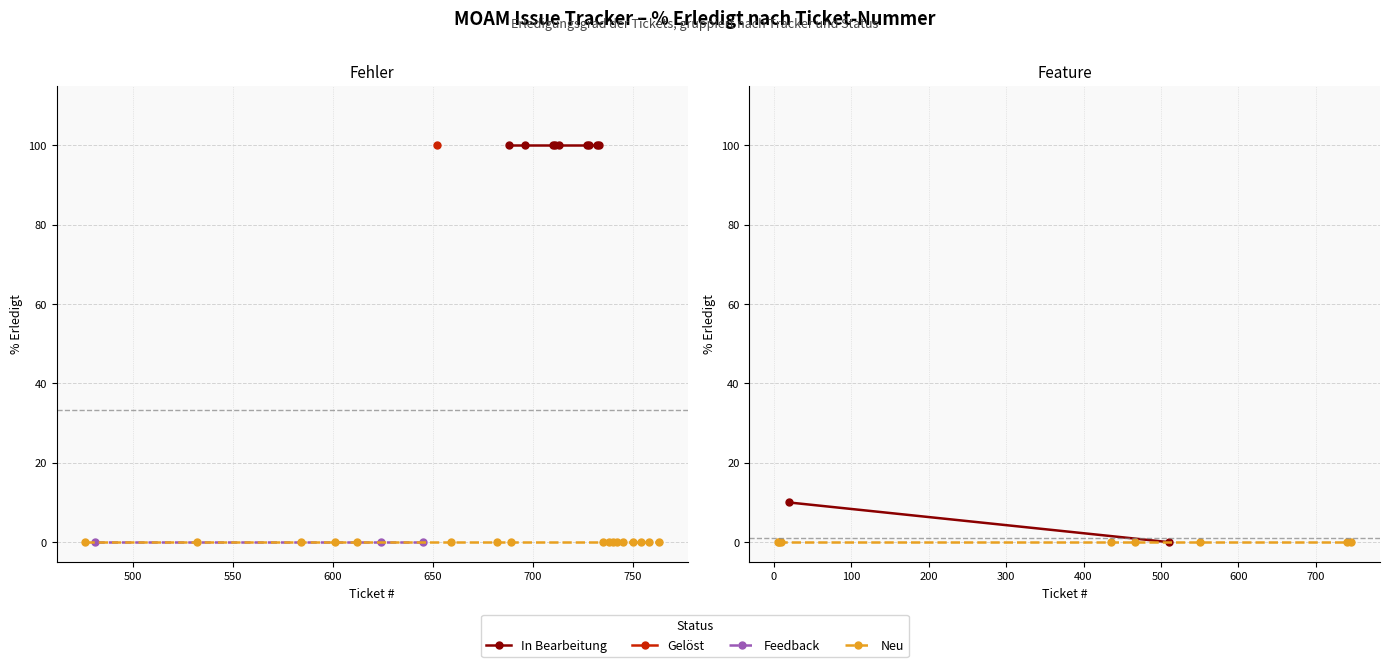

True or false: Aufgabe and Fehler intersect in this chart.

False